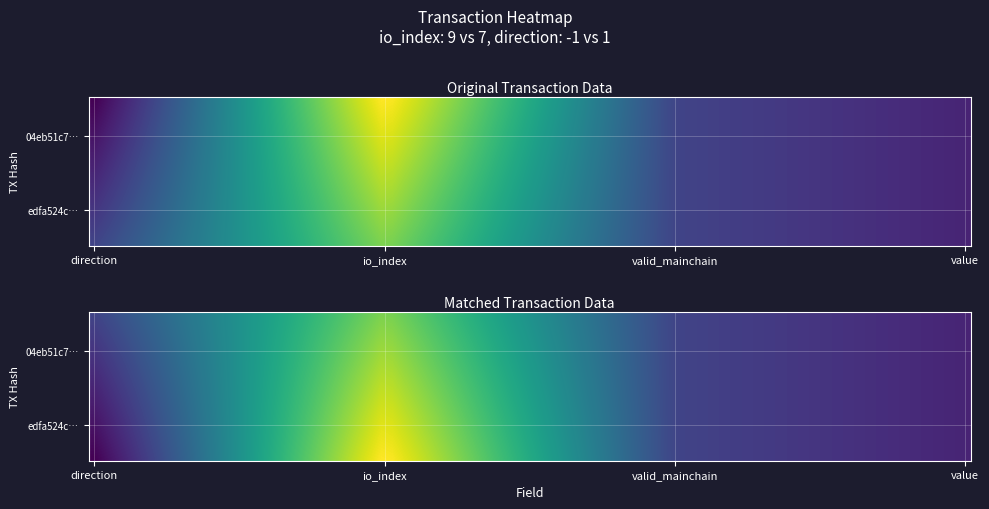

The 04eb51c7e50132d5f1962df2c58ace348cbbe47 series shows 0.0 at value. True or false?

True